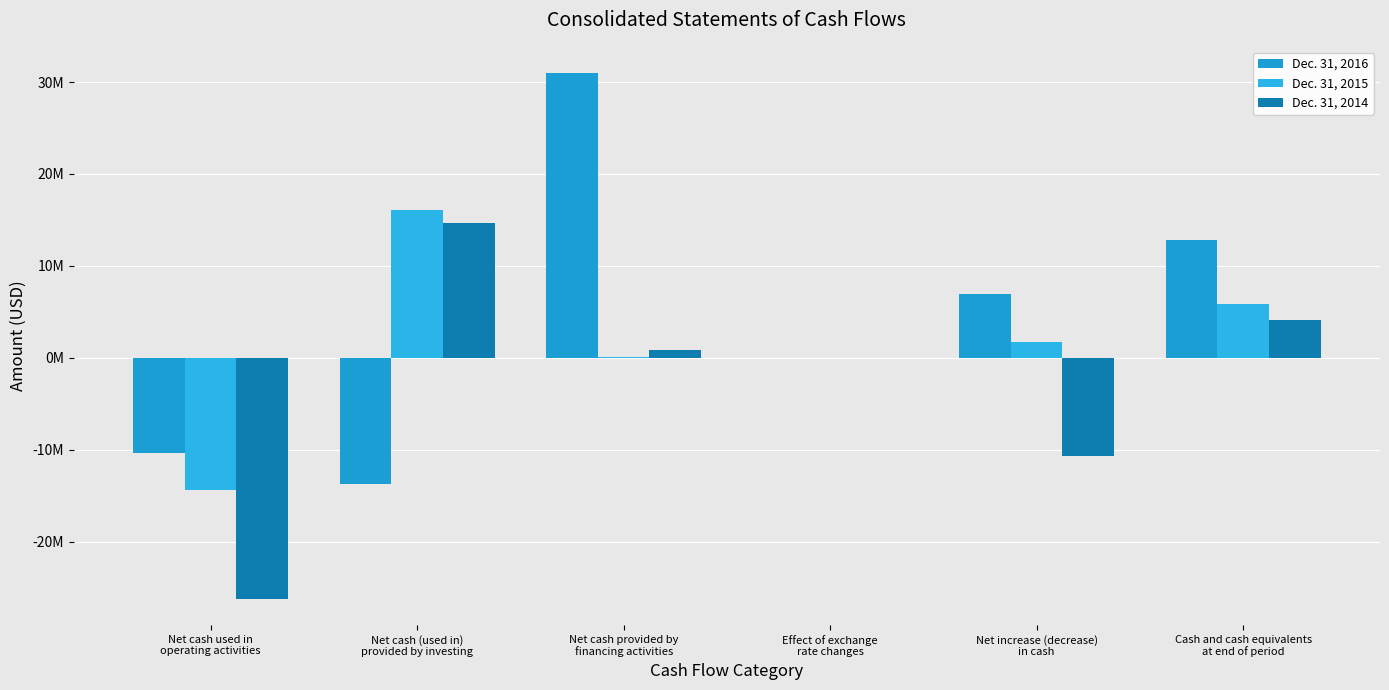

Reading left to right, what are all the values shown in this chart?

Dec. 31, 2016: Net cash used in
operating activities=-10329000	Net cash (used in)
provided by investing=-13721000	Net cash provided by
financing activities=30971000	Effect of exchange
rate changes=-2000	Net increase (decrease)
in cash=6919000	Cash and cash equivalents
at end of period=12800000
Dec. 31, 2015: Net cash used in
operating activities=-14357000	Net cash (used in)
provided by investing=16066000	Net cash provided by
financing activities=50000	Effect of exchange
rate changes=-1000	Net increase (decrease)
in cash=1758000	Cash and cash equivalents
at end of period=5881000
Dec. 31, 2014: Net cash used in
operating activities=-26230000	Net cash (used in)
provided by investing=14691000	Net cash provided by
financing activities=839000	Effect of exchange
rate changes=-16000	Net increase (decrease)
in cash=-10716000	Cash and cash equivalents
at end of period=4123000